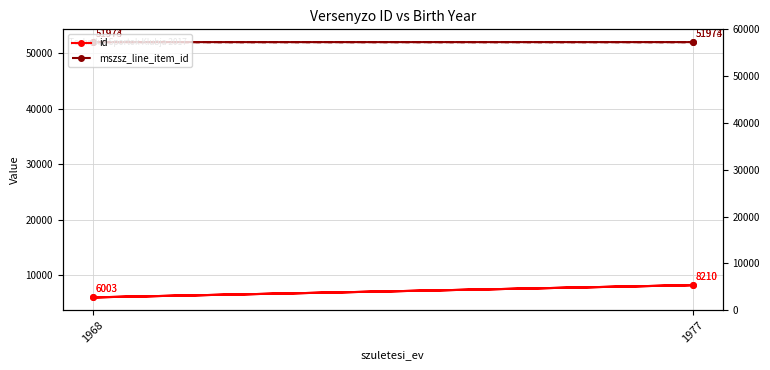

What is the difference between the maximum and minimum values in the mszsz_line_item_id series?

1